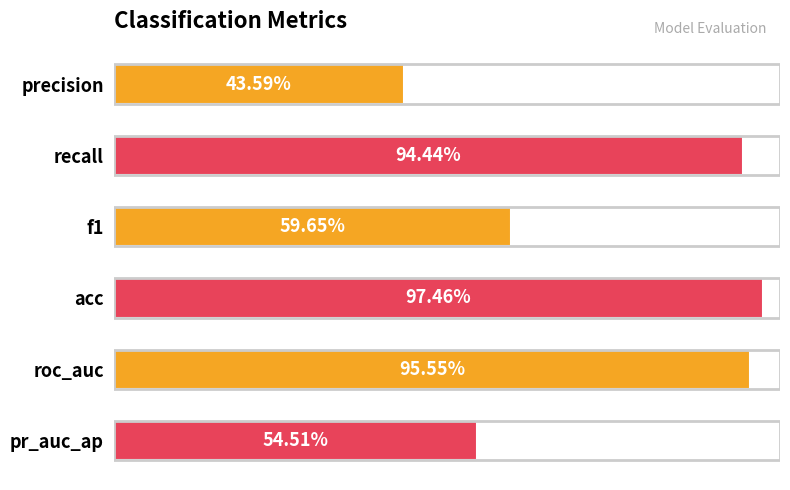

Rank the categories by value from lowest to highest.

precision, pr_auc_ap, f1, recall, roc_auc, acc